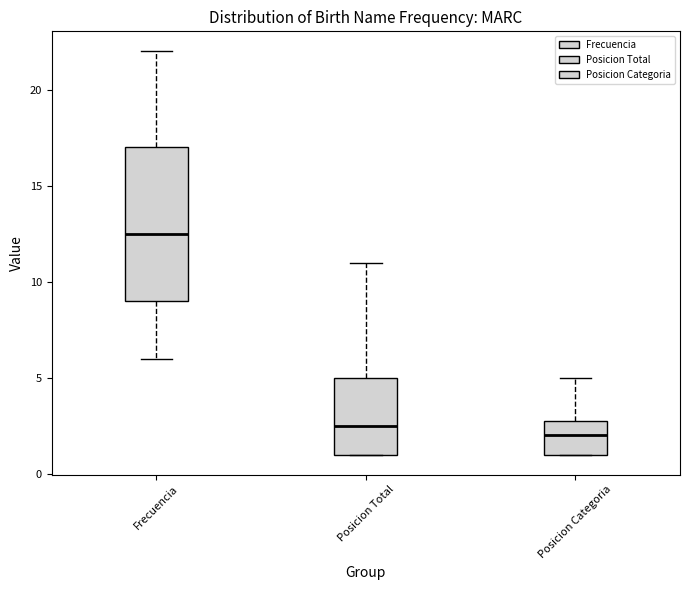

Where does the upper whisker of the box for Posicion Categoria end on the y-axis? The values are not printed on the chart, so give them approximately, as read against the axis.

5.0